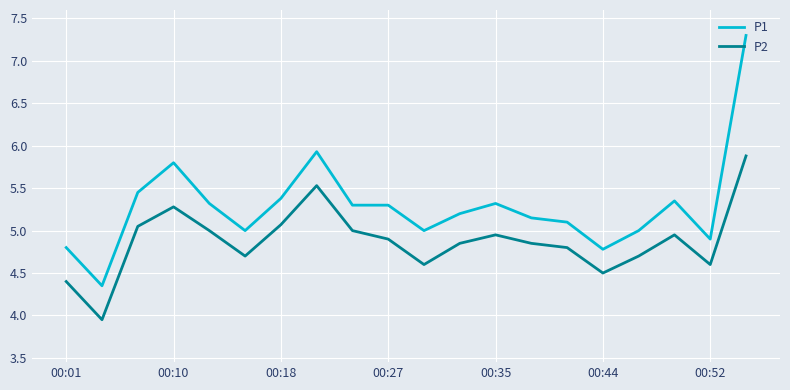

Which series has the largest total across all categories?

P1